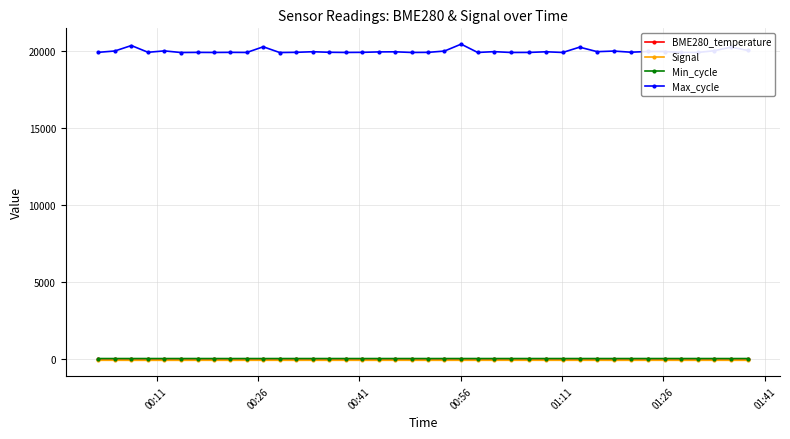

Which series has the largest range (max minus min)?

Max_cycle